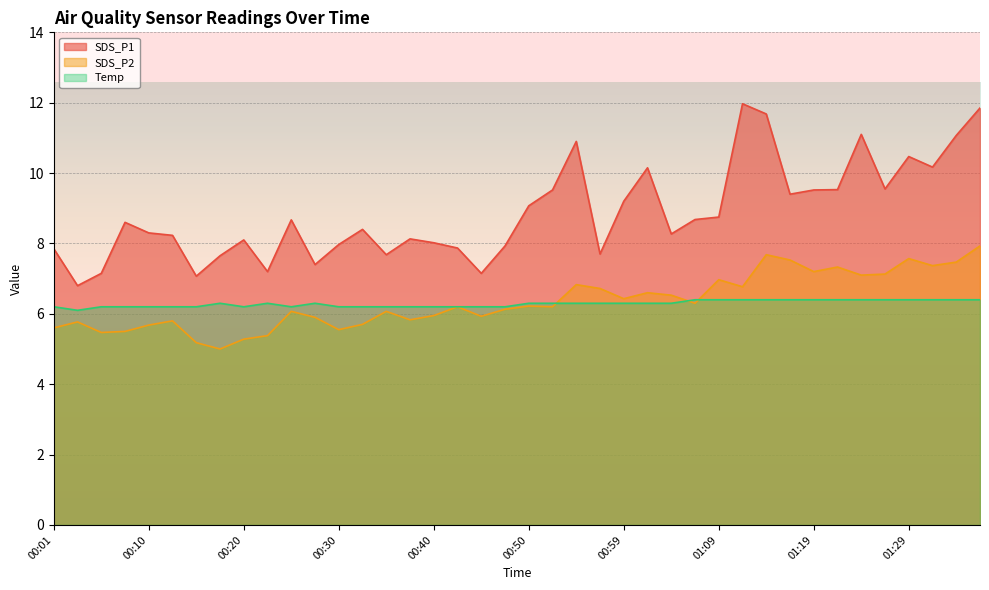

Which label corresponds to the smallest value in the chart?

00:18